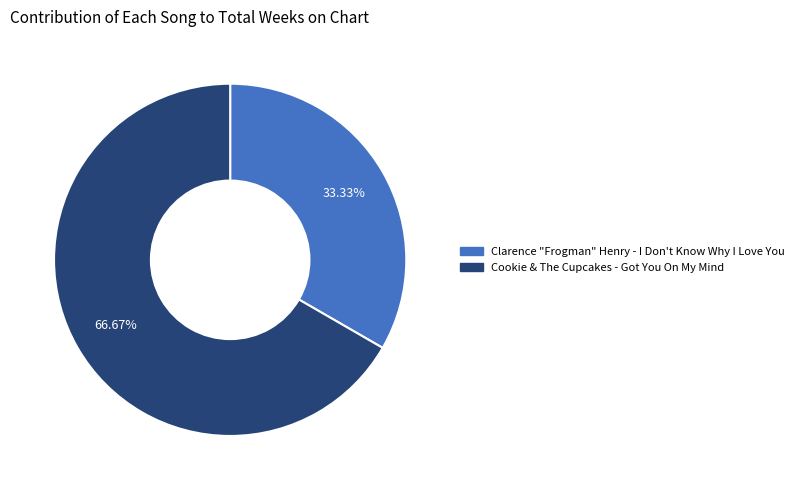

Which category has the biggest portion of the pie?

Cookie & The Cupcakes - Got You On My Mind